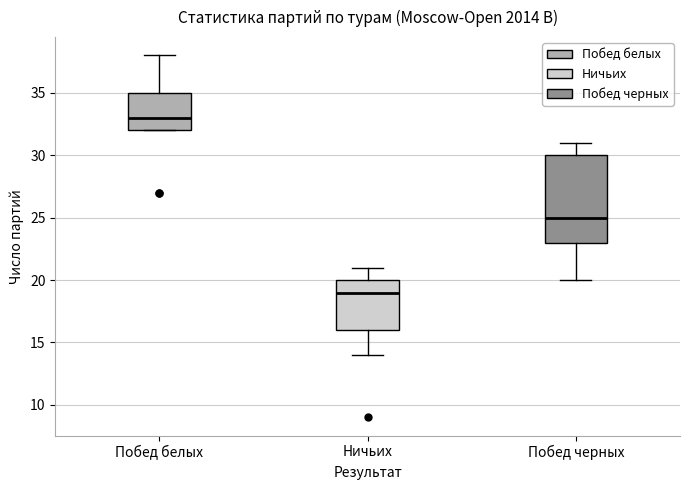

Where does the median line of the box for Побед белых sit on the y-axis? The values are not printed on the chart, so give them approximately, as read against the axis.

33